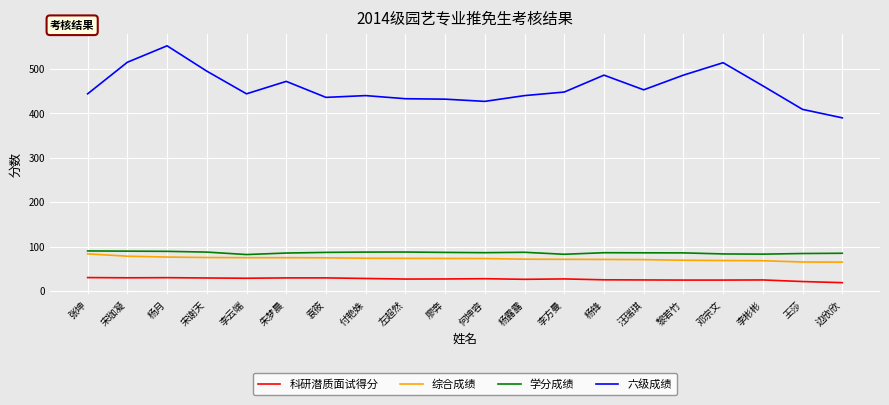

What is the approximate value of 六级成绩 at 张坤?

444.0